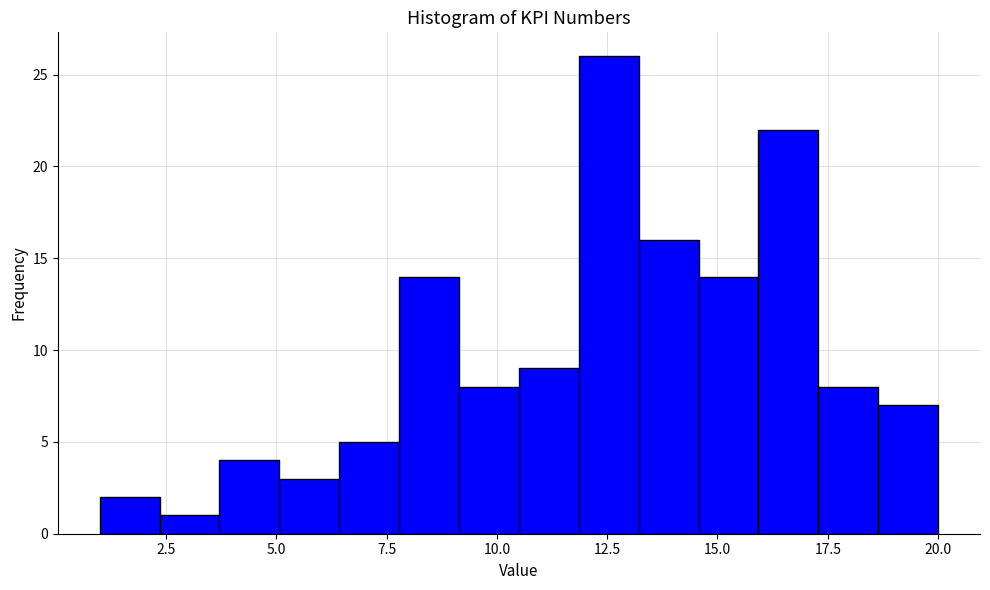

Read against the x-axis, roughly where is the centre of the tallest bar?

12.5